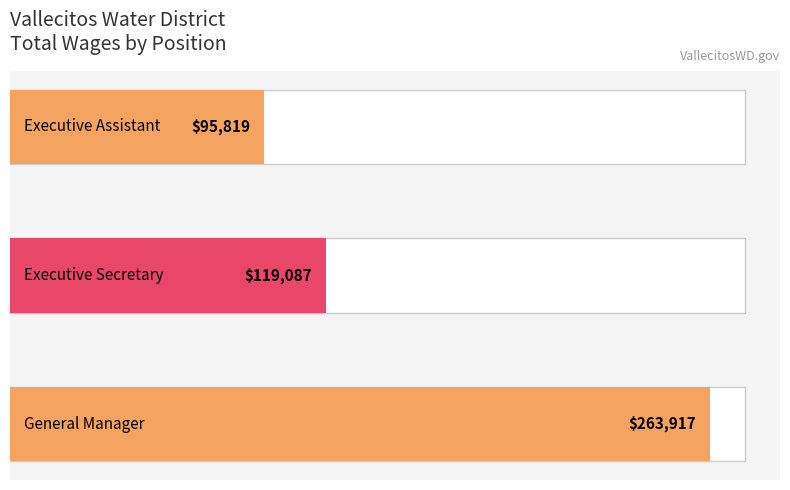

How many values are below 119087?

1